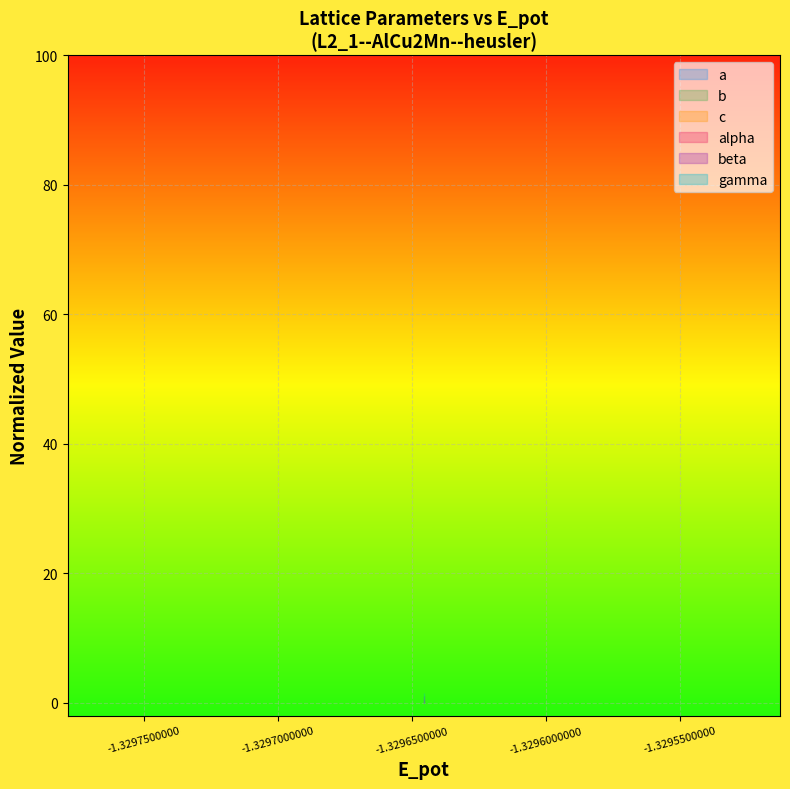

True or false: b and a intersect in this chart.

False